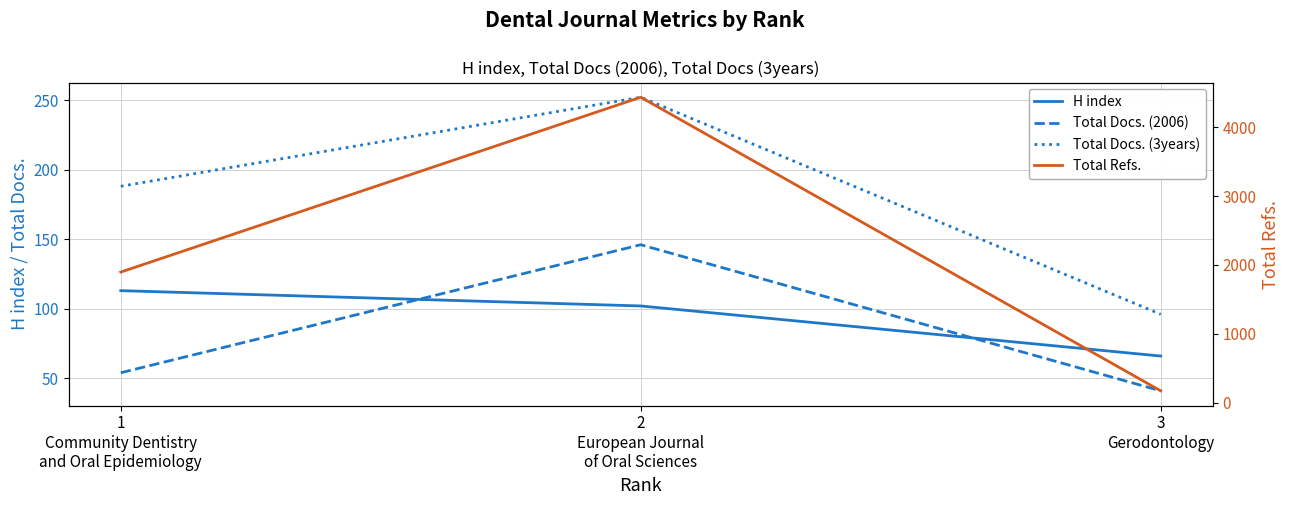

At which category does the chart reach its peak across all series?

2
European Journal
of Oral Sciences